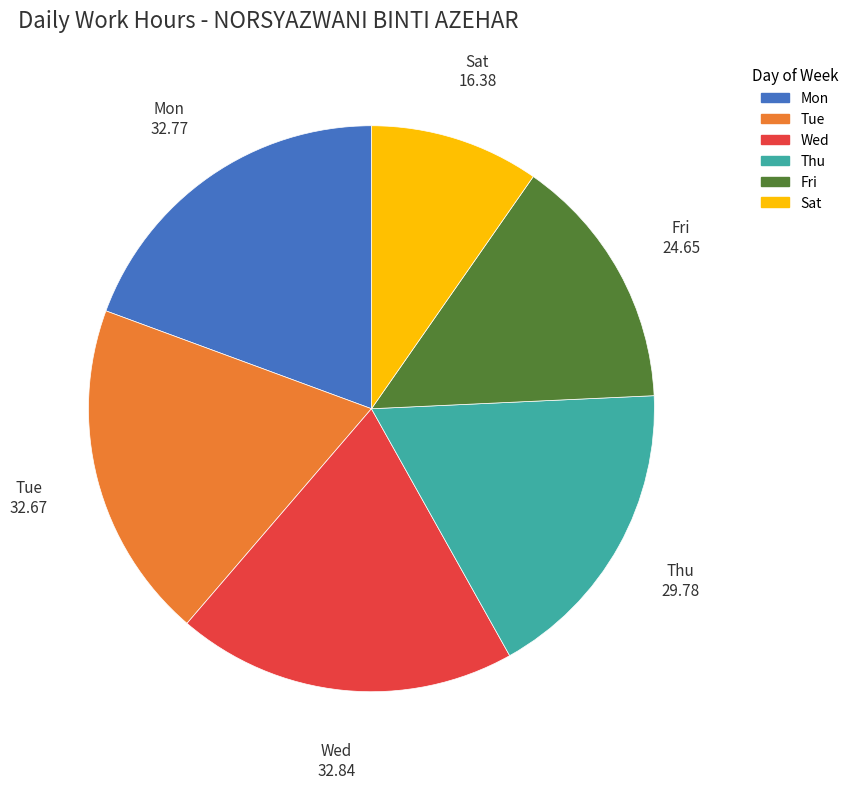

How many slices are in this pie chart?

6